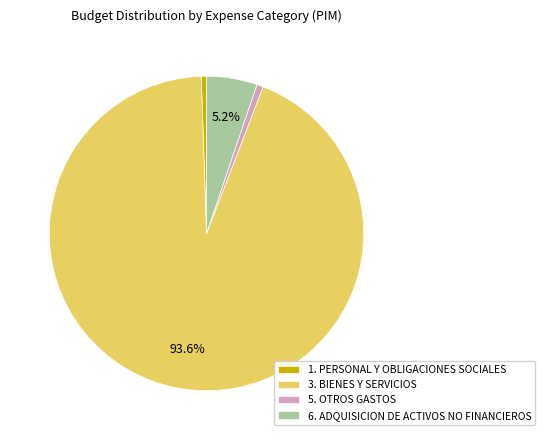

To the nearest percent, what is the average slice percentage?

25%